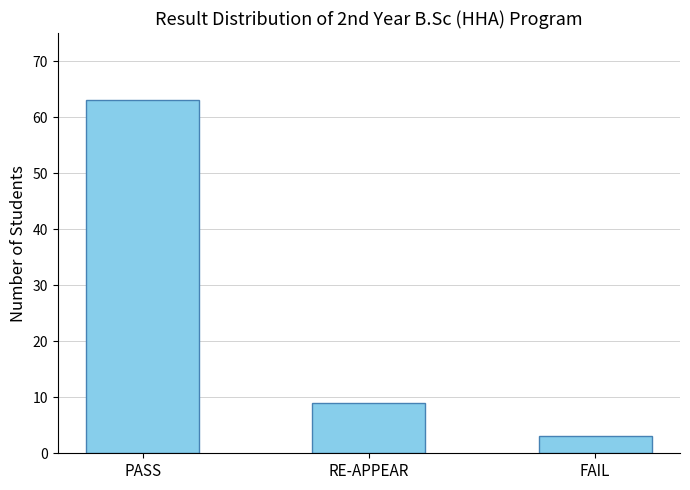

What is the label of the 3rd bar from the right?

PASS